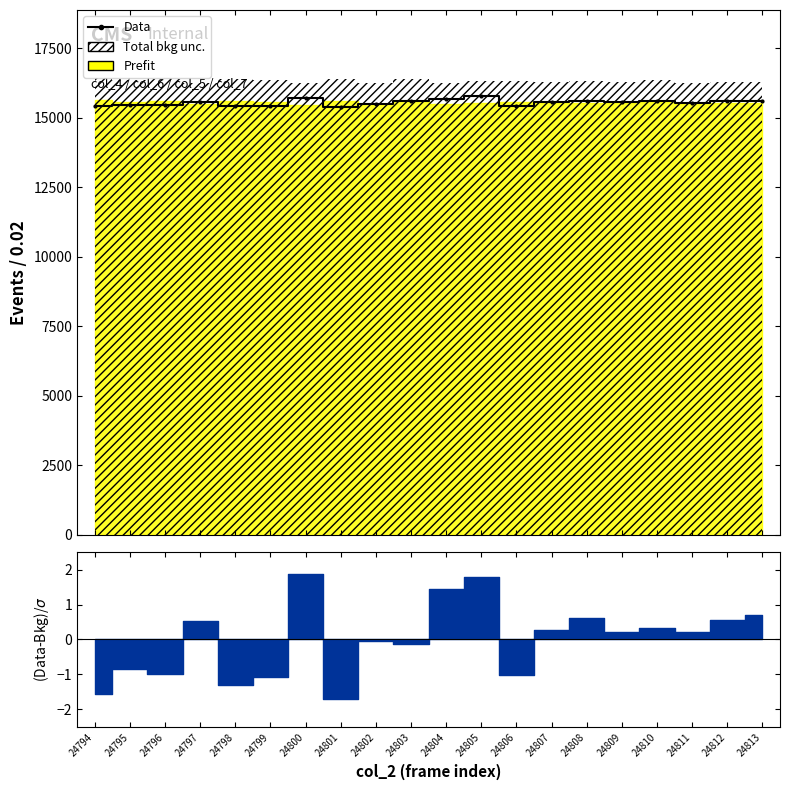

Reading right to left, what are all the values shown in this chart?

24813=15596.8	24812=15595.1	24811=15511.2	24810=15606.1	24809=15544.2	24808=15606.7	24807=15549.8	24806=15412.0	24805=15770.7	24804=15661.1	24803=15583.3	24802=15476.6	24801=15383.0	24800=15720.4	24799=15417.1	24798=15426.7	24797=15549.3	24796=15467.2	24795=15446.9	24794=15422.1